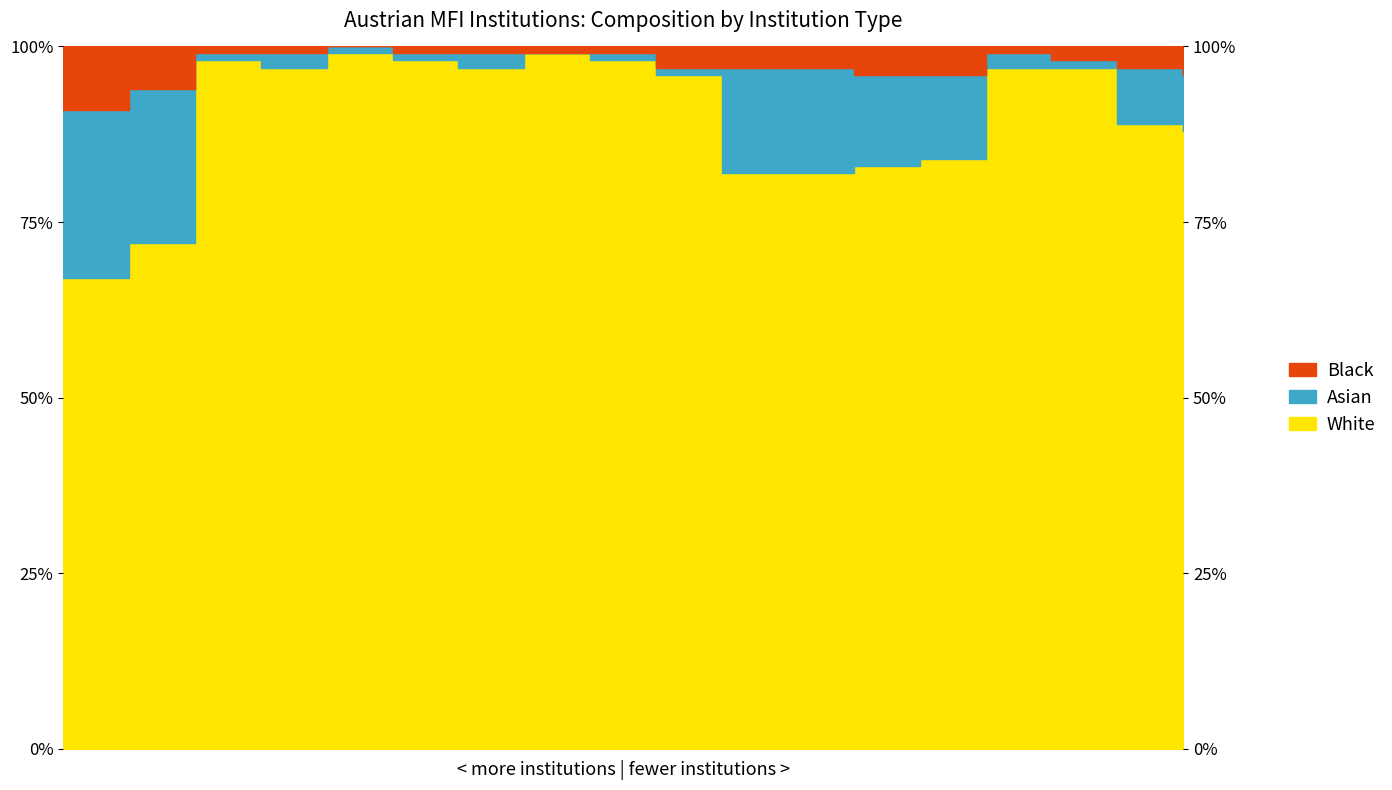

Which has a higher value, 1 or 13?

13